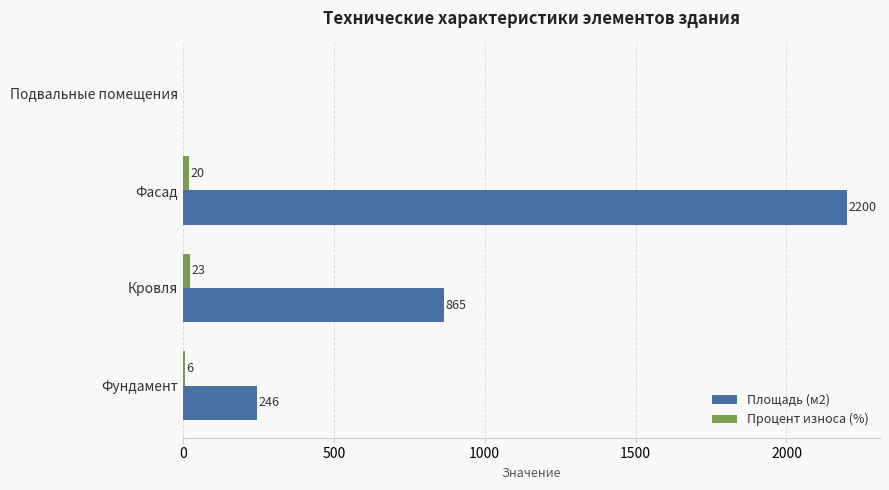

Where is Площадь (м2) nearest to the value 1100?

Кровля